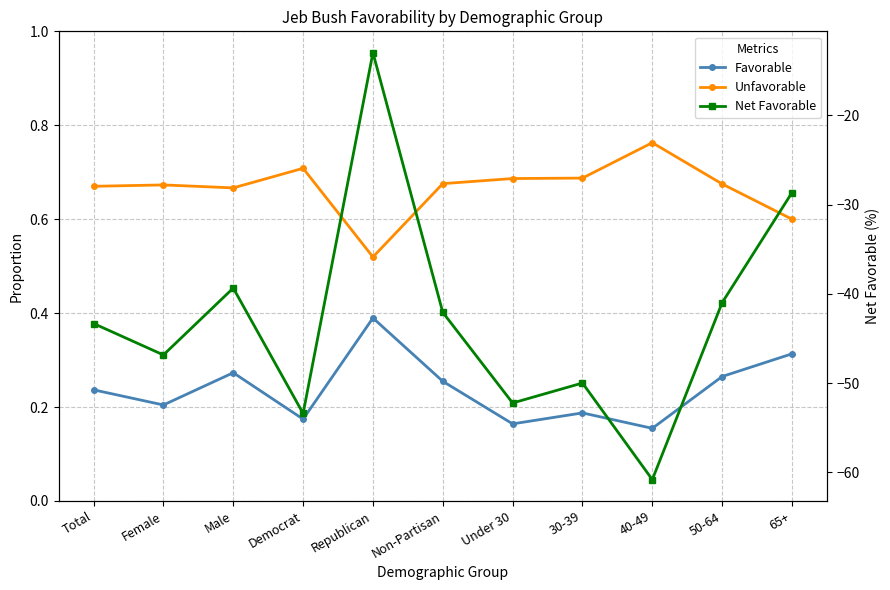

What is the value of the Net Favorable point at the 10th from the left?

-41.0